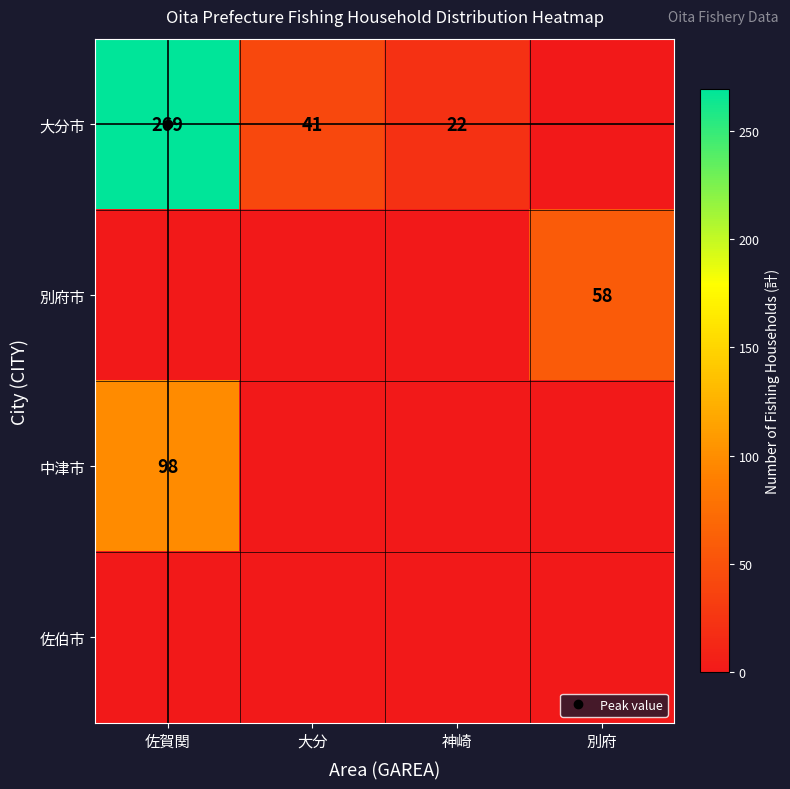

Is the value of 中津市 at 佐賀関 greater than the value of 佐伯市 at 神崎?

Yes